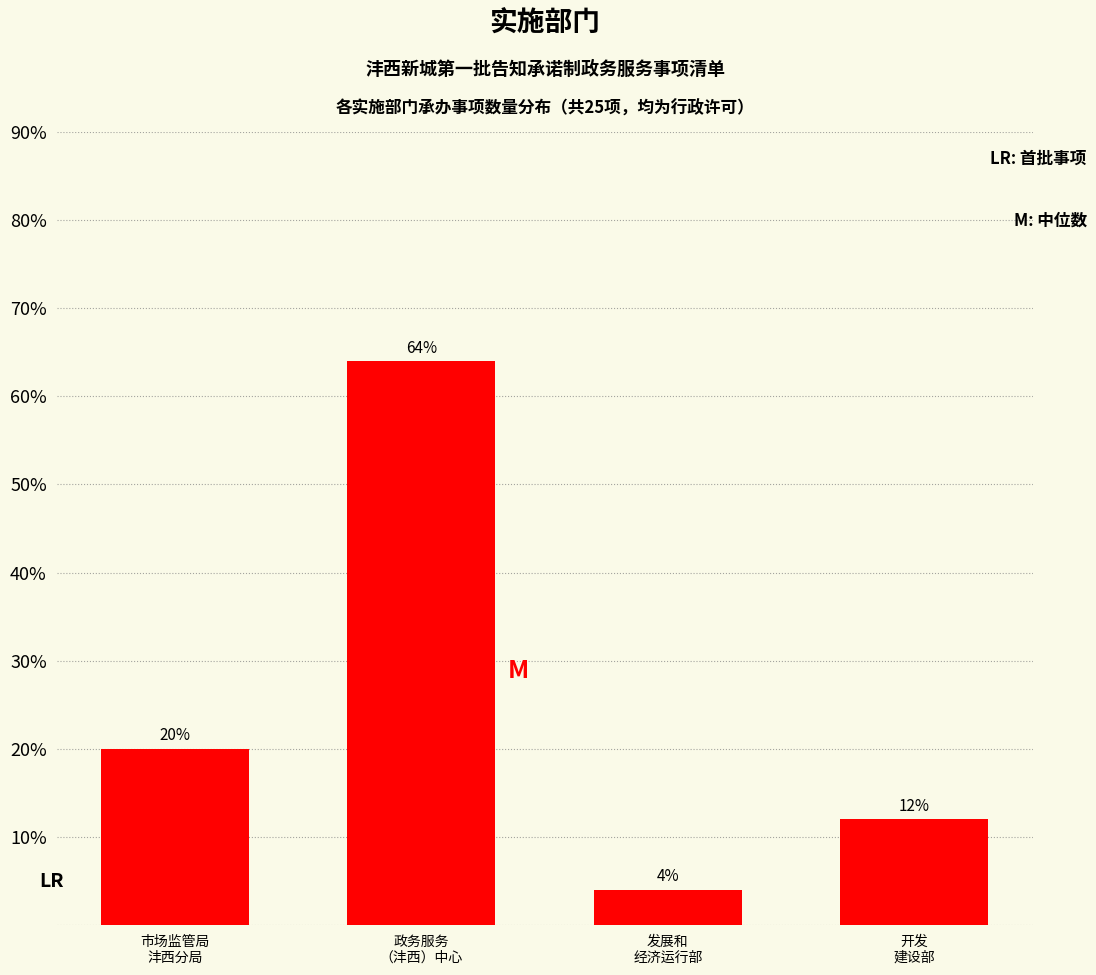

Reading left to right, extract all data points from this chart.

20	64	4	12